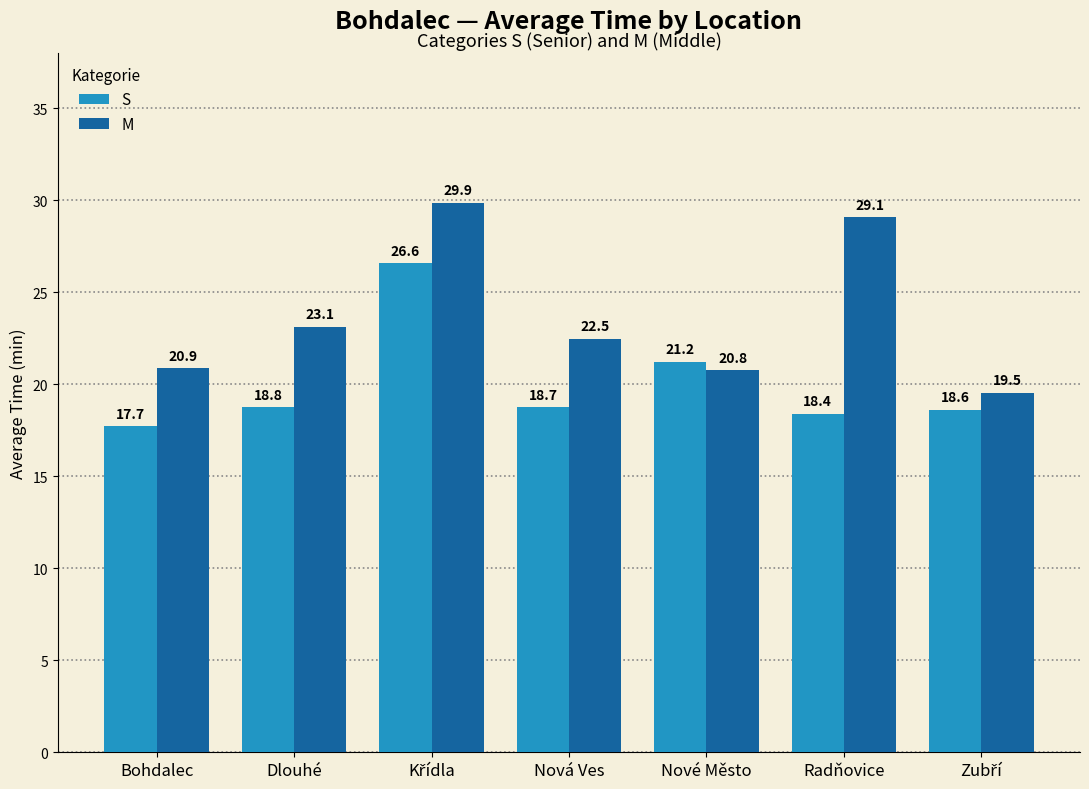

What is the total value across all series at Bohdalec?

38.6